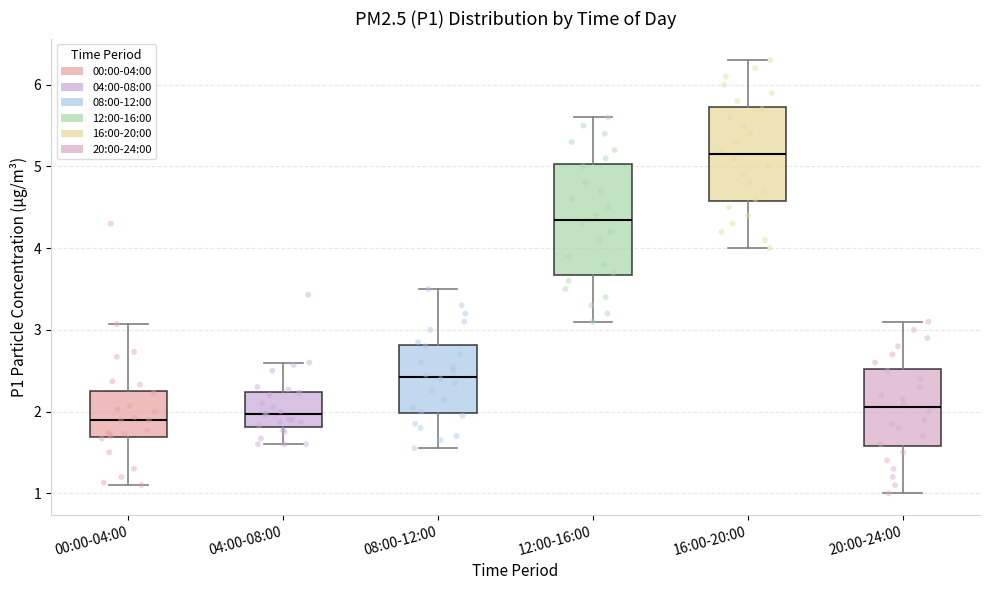

Which box is the tallest, from its lower edge to its upper edge?

12:00-16:00